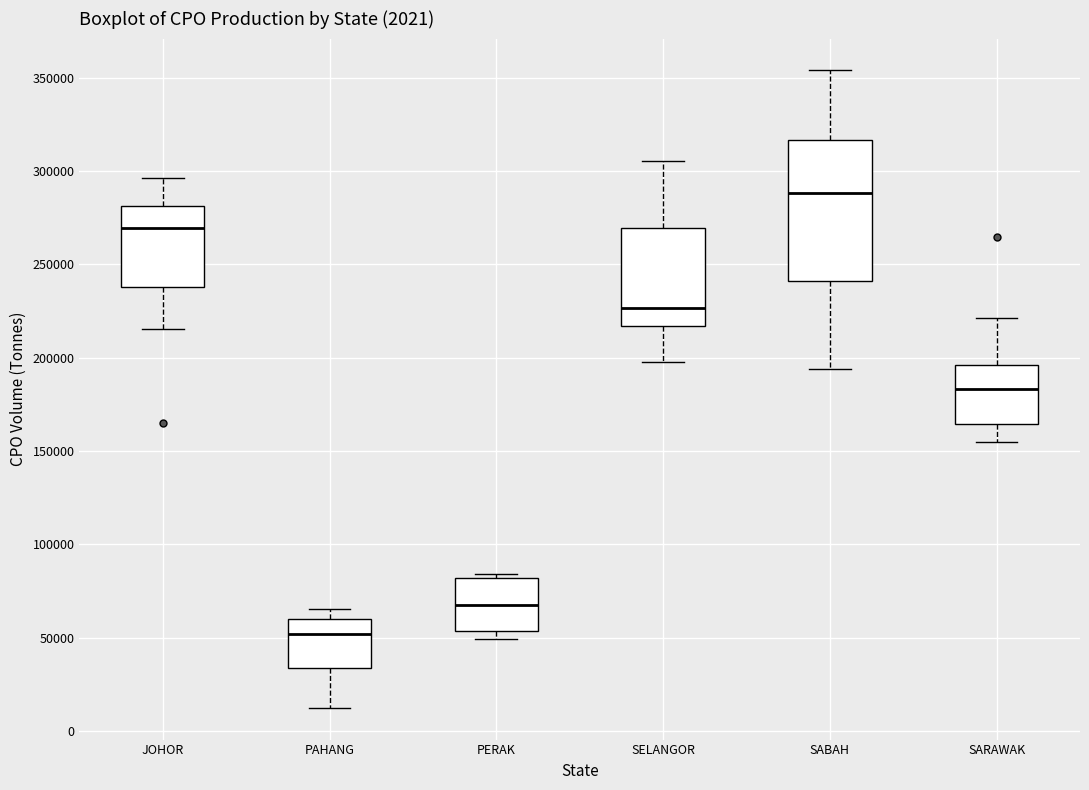

Reading left to right, read every box against the y-axis: the position of its median line, the range the box covers, and the ends of its whiskers. The values are not printed on the chart, so give them approximately, as read against the axis.

JOHOR: median 270000, box 240000 to 280000, whiskers 215000 to 295000
PAHANG: median 50000, box 35000 to 60000, whiskers 10000 to 65000
PERAK: median 65000, box 55000 to 80000, whiskers 50000 to 85000
SELANGOR: median 225000, box 215000 to 270000, whiskers 200000 to 305000
SABAH: median 290000, box 240000 to 315000, whiskers 195000 to 355000
SARAWAK: median 185000, box 165000 to 195000, whiskers 155000 to 220000